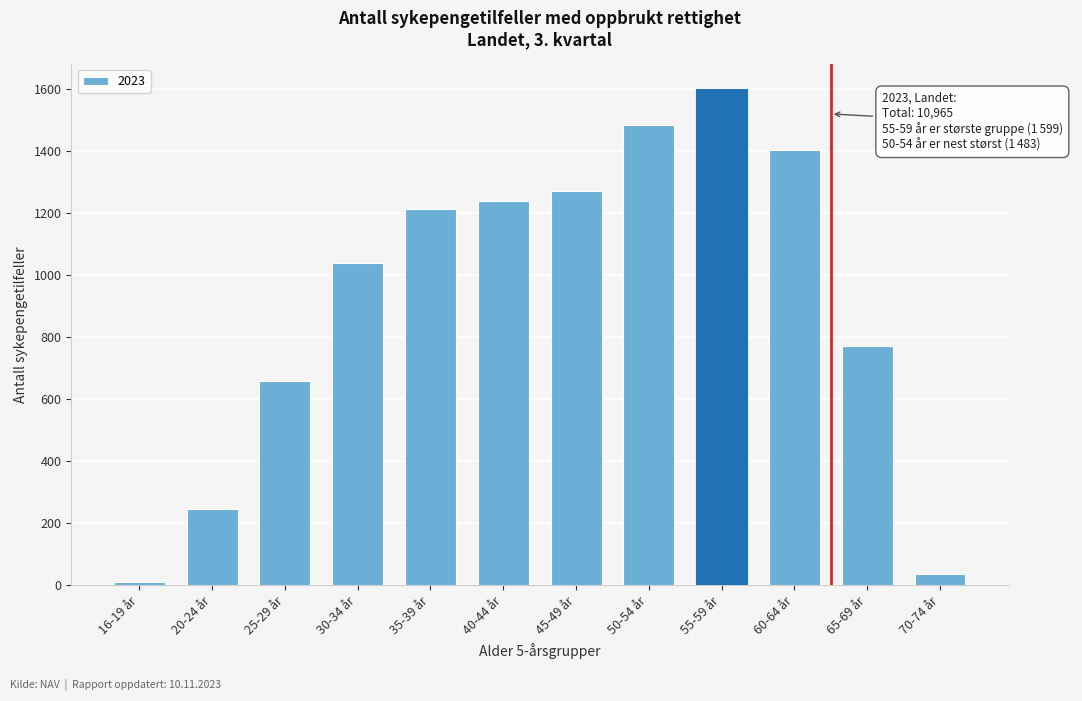

Reading right to left, extract all data points from this chart.

70-74 år=36	65-69 år=772	60-64 år=1403	55-59 år=1599	50-54 år=1483	45-49 år=1270	40-44 år=1239	35-39 år=1213	30-34 år=1037	25-29 år=657	20-24 år=245	16-19 år=11